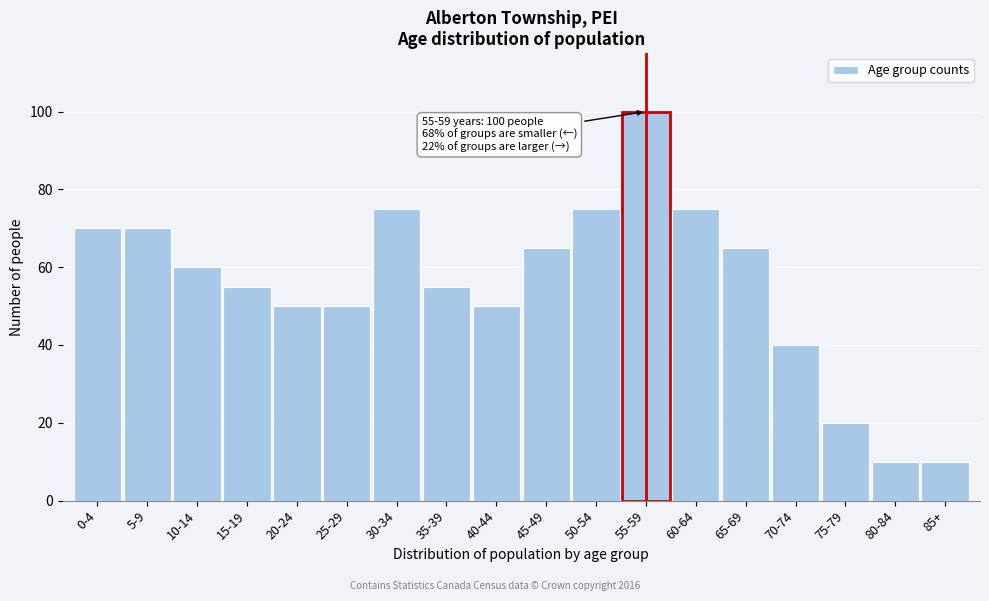

Reading left to right, list all the values displayed in this chart.

70	70	60	55	50	50	75	55	50	65	75	100	75	65	40	20	10	10